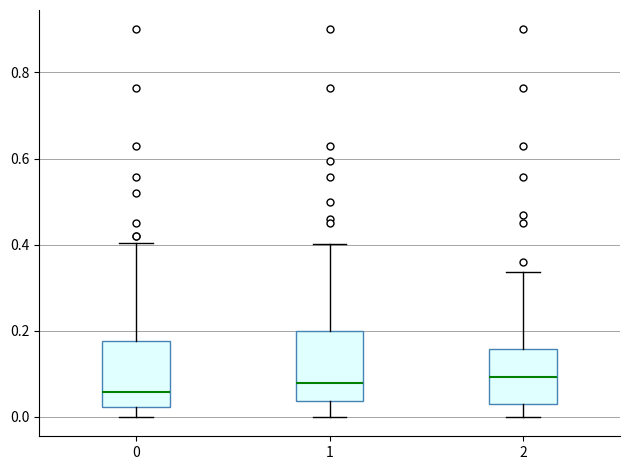

Reading left to right, read every box against the y-axis: the position of its median line, the range the box covers, and the ends of its whiskers. The values are not printed on the chart, so give them approximately, as read against the axis.

0: median 0.06, box 0.02 to 0.18, whiskers 0.00 to 0.40
1: median 0.08, box 0.04 to 0.20, whiskers 0.00 to 0.40
2: median 0.10, box 0.04 to 0.16, whiskers 0.00 to 0.34